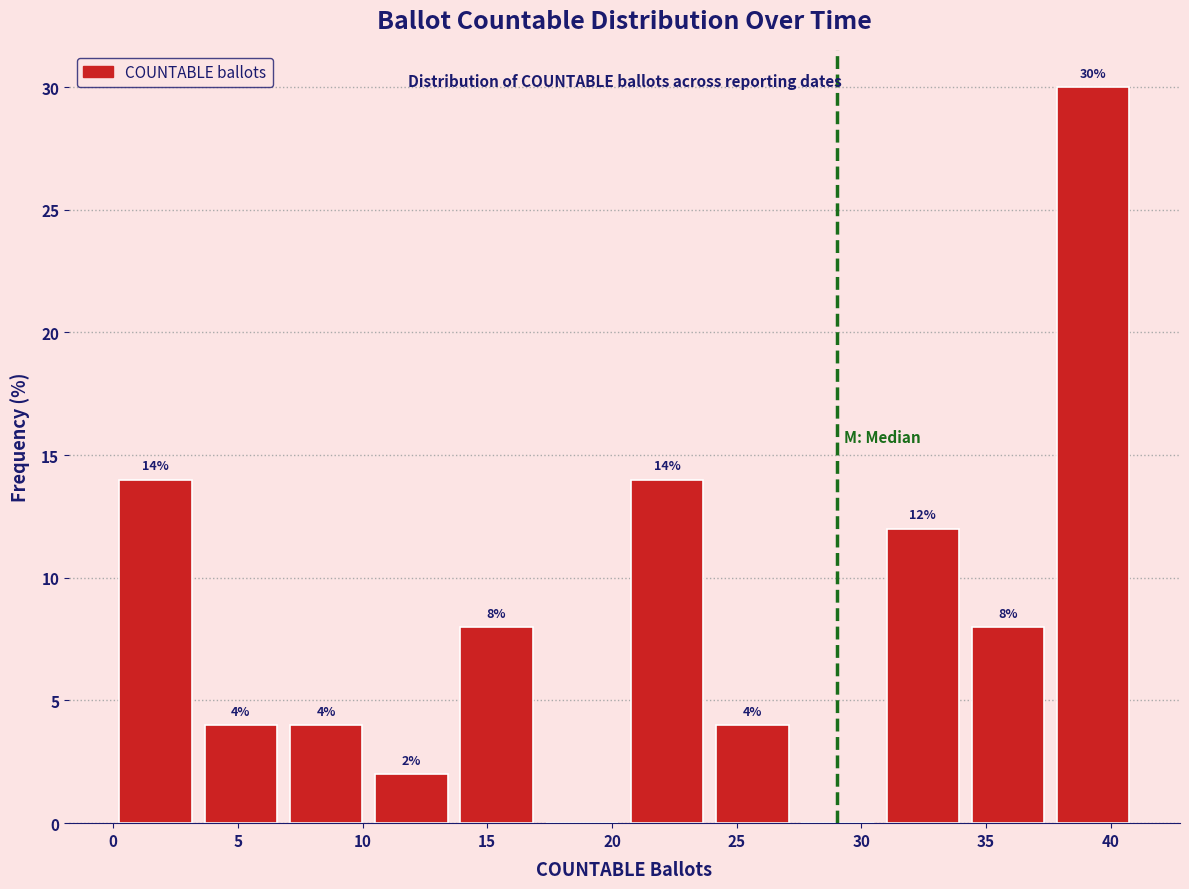

Which range on the x-axis has the tallest bar?

37.5 to 41.0